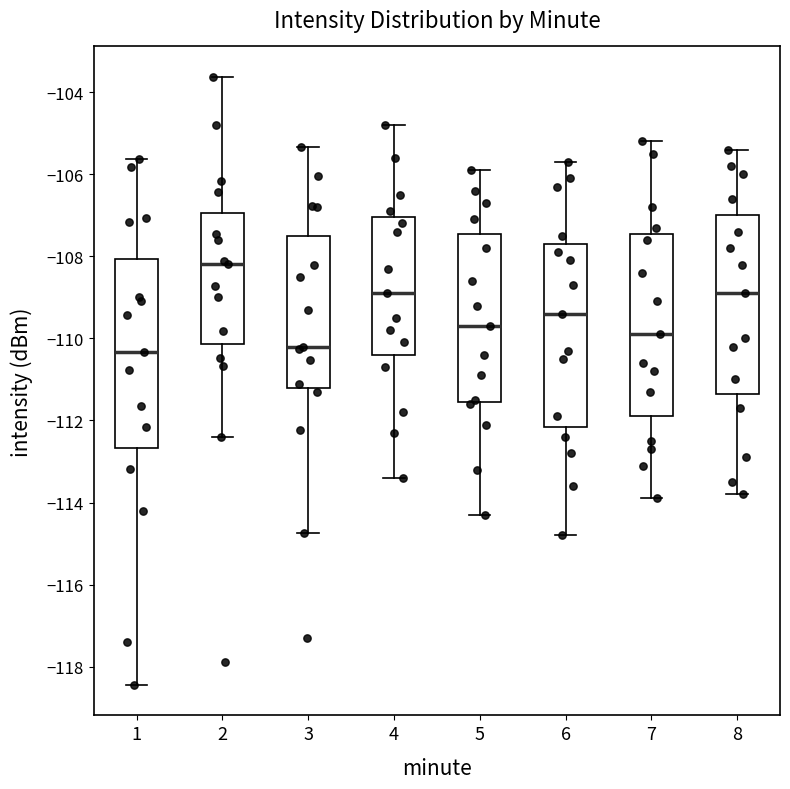

Which box has the highest median line?

2